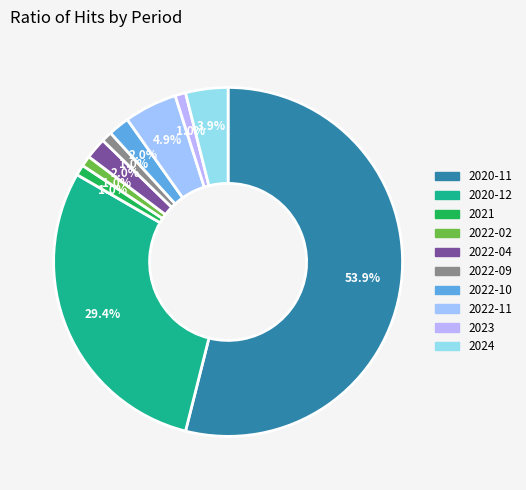

Between 2022-09 and 2021, which is larger?

2022-09